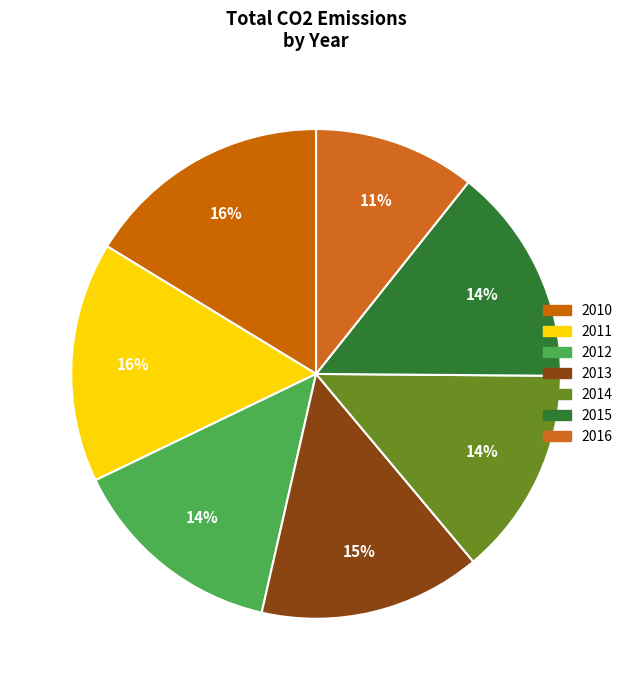

True or false: 2012 accounts for 14% of the total.

True